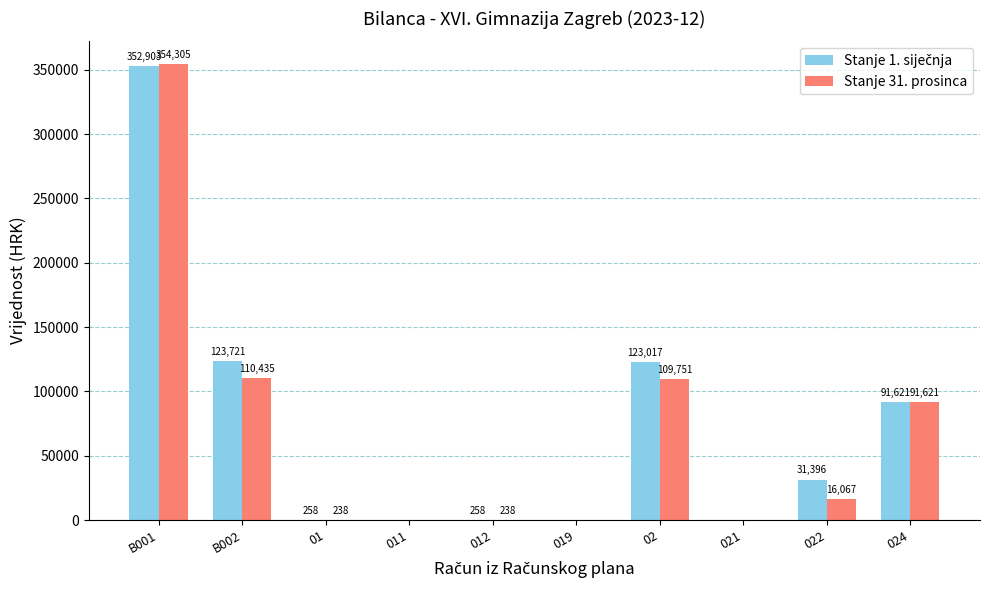

What is the total value across all series at B002?

234155.6